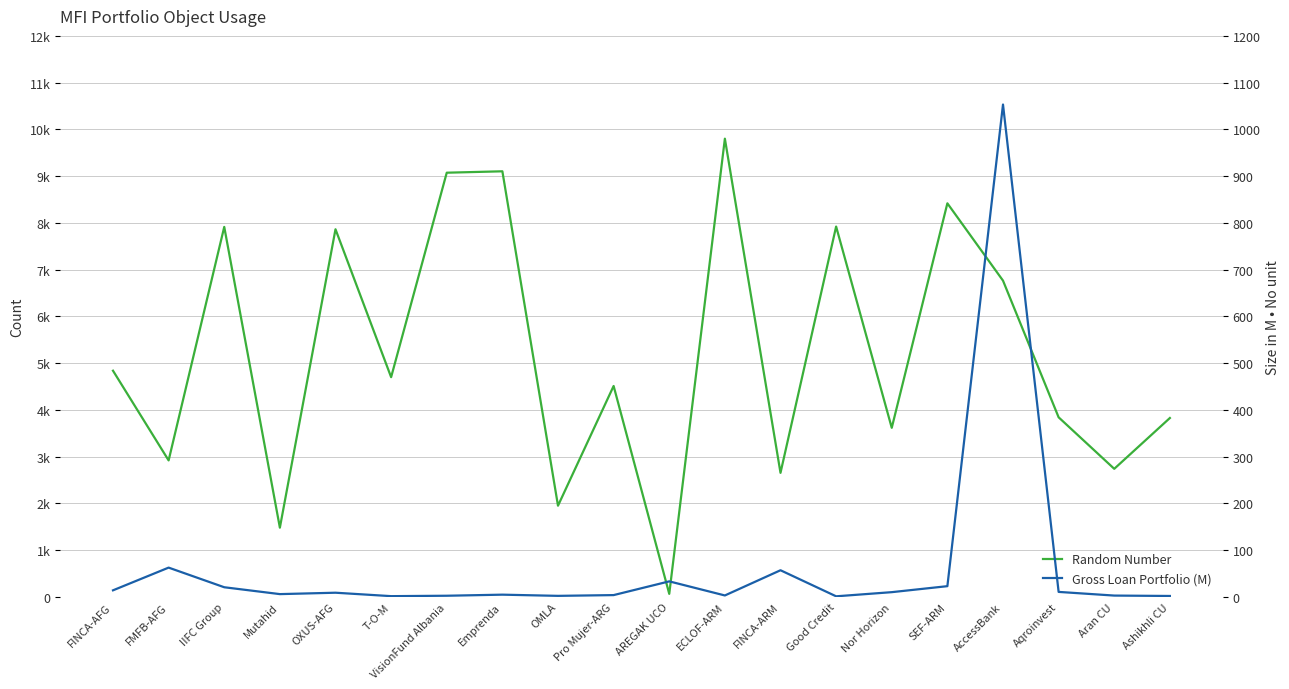

Does the chart display data point markers on the line(s)?

No